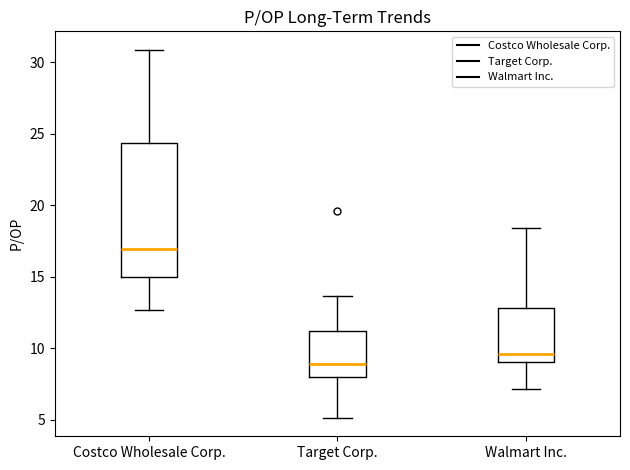

Which box is the tallest, from its lower edge to its upper edge?

Costco Wholesale Corp.